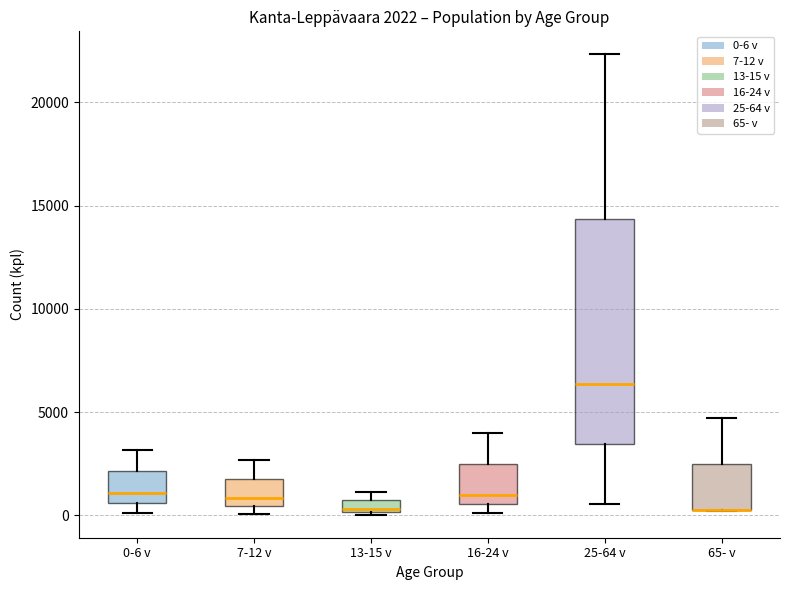

Which box is the tallest, from its lower edge to its upper edge?

25-64 v